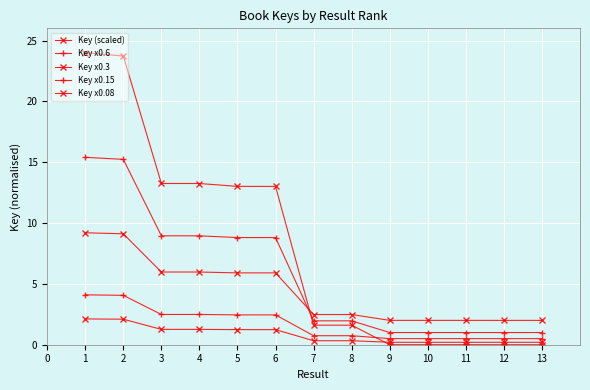

Does the chart have visible grid lines?

Yes